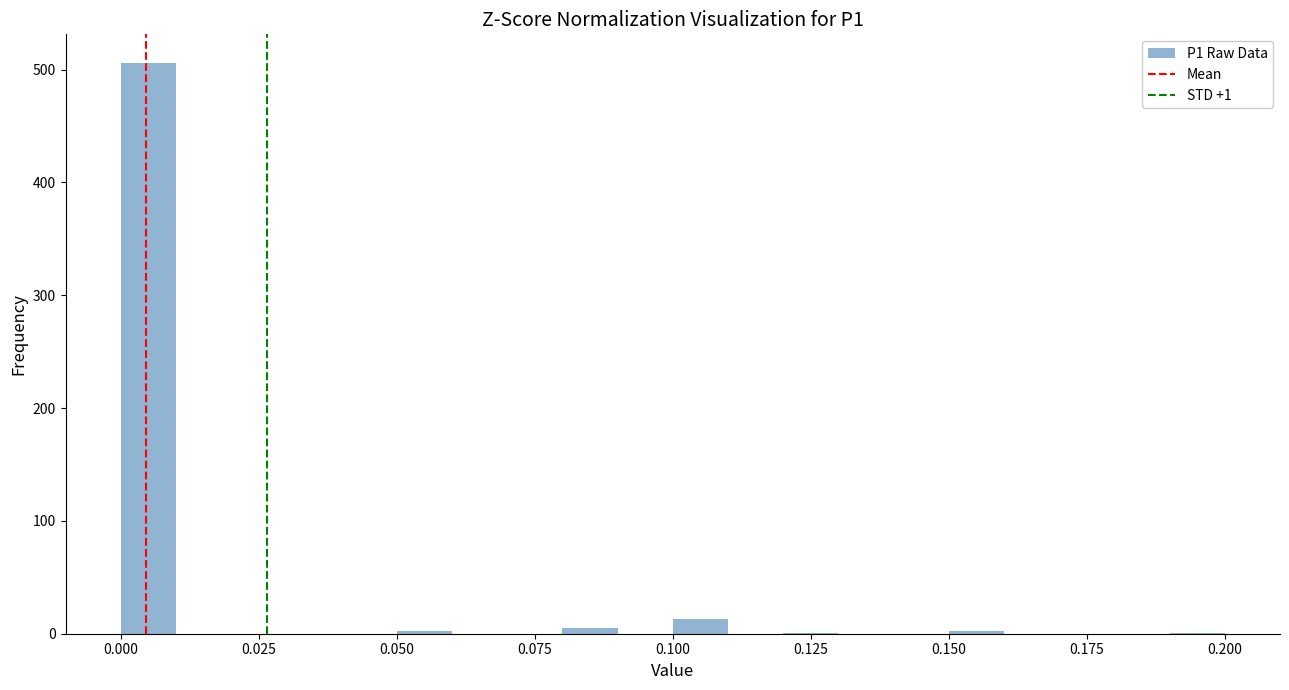

Read against the x-axis, roughly where is the centre of the tallest bar?

0.005